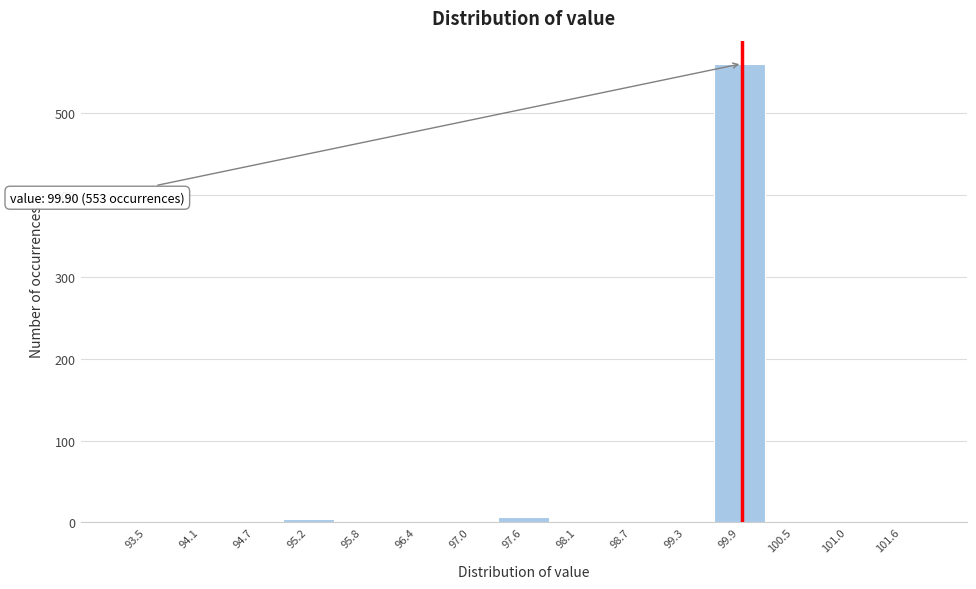

Over which range of the x-axis is the bar tallest?

99.58 to 100.16